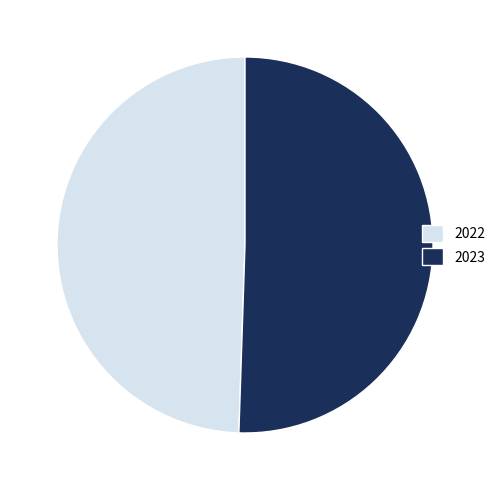

Rank the categories by value from lowest to highest.

2022, 2023